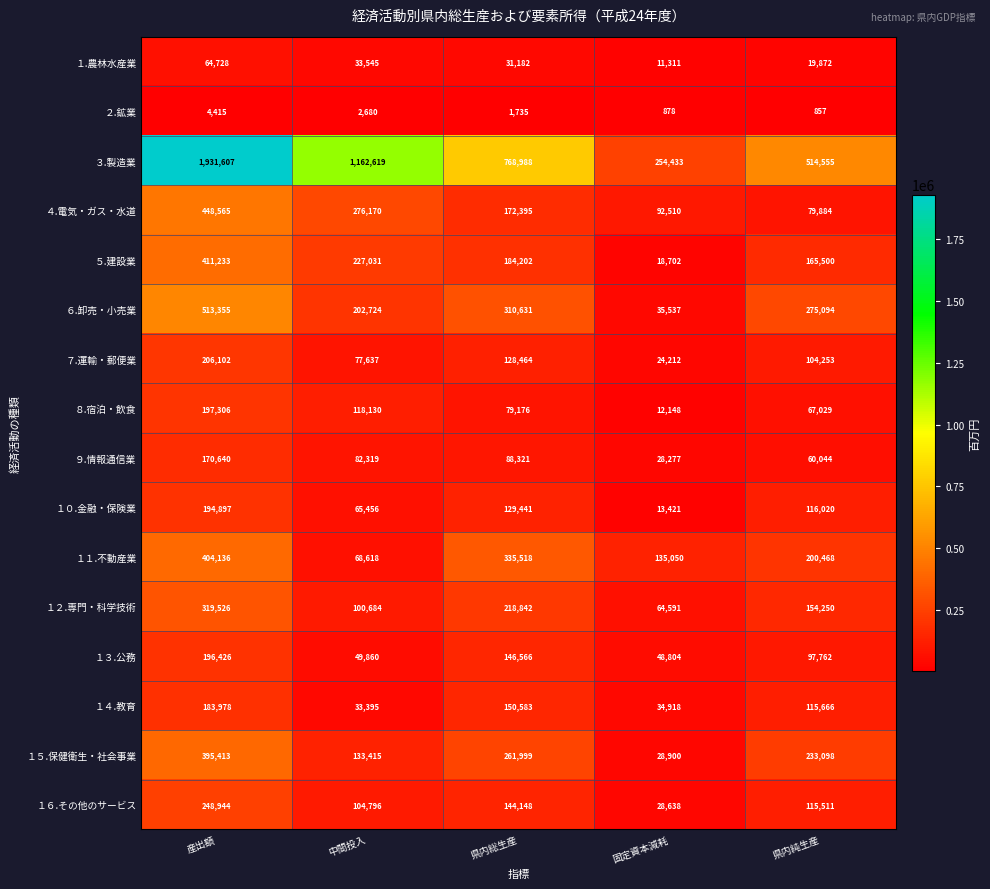

Where is １０.金融・保険業 nearest to the value 104159?

県内純生産